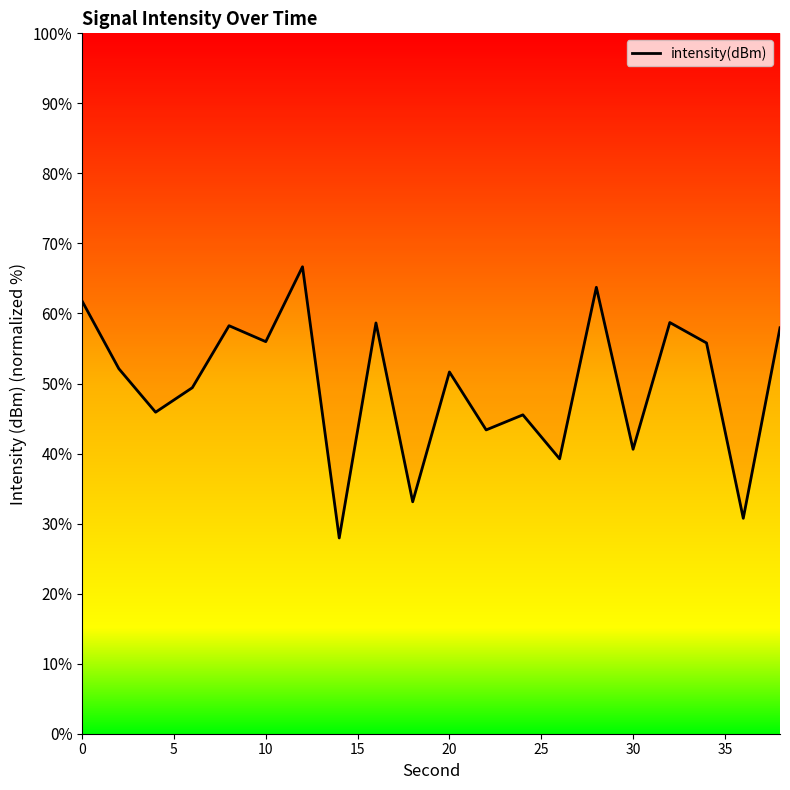

Does the chart have visible grid lines?

No